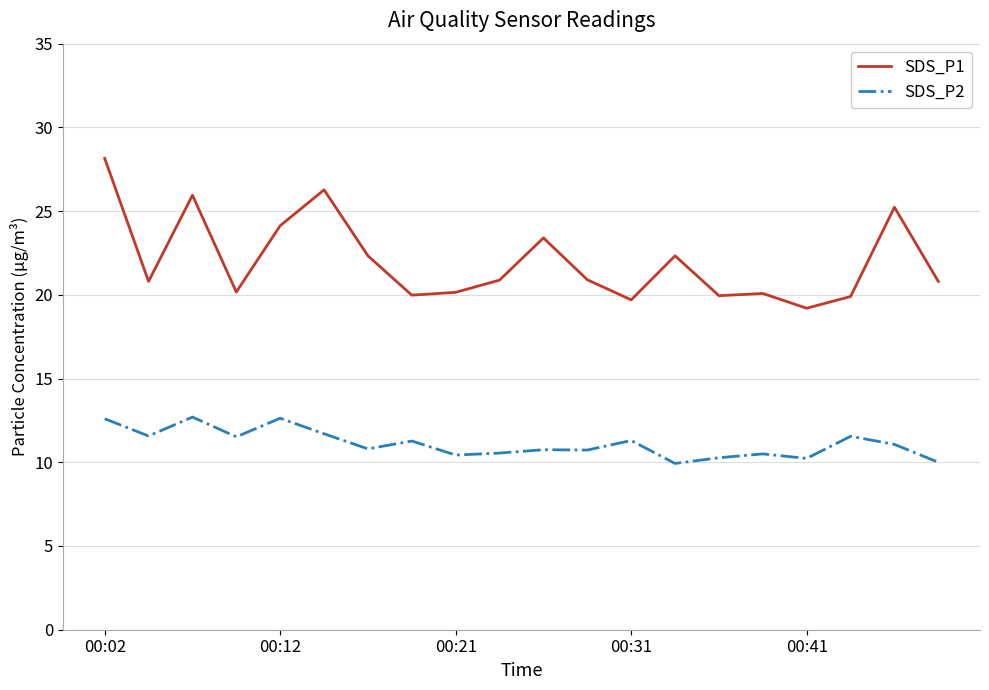

What is the minimum value for SDS_P1?

19.2